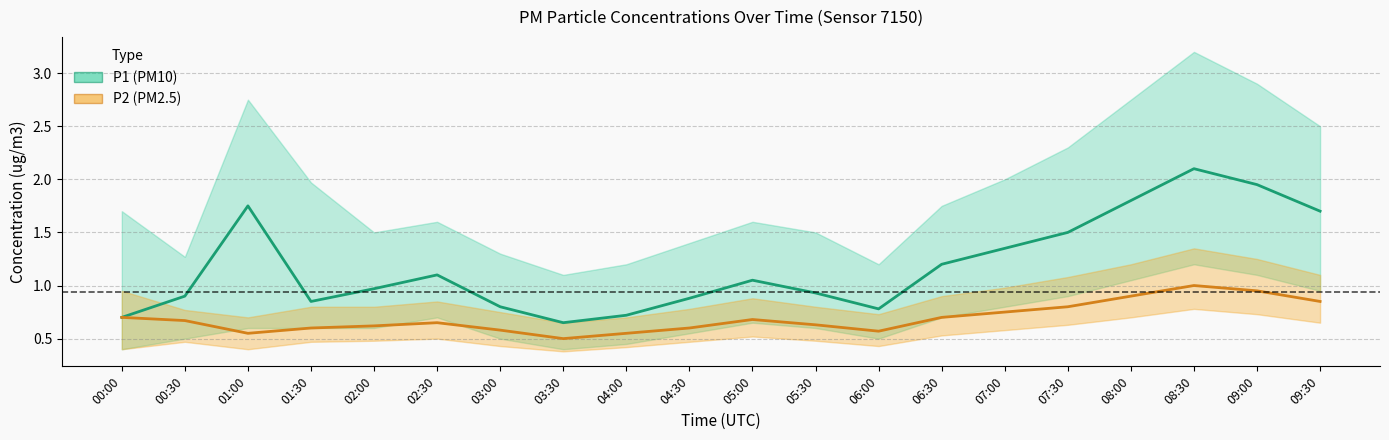

What is the difference between the maximum and minimum values in the P1 series?

1.5